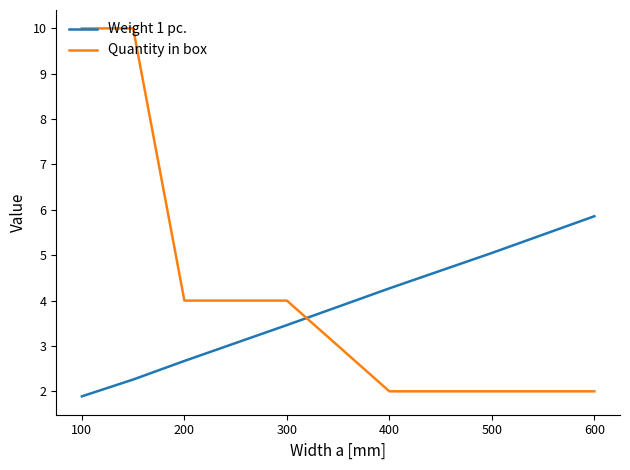

After their last crossing, which series has the higher values: Weight 1 pc. or Quantity in box?

Weight 1 pc.